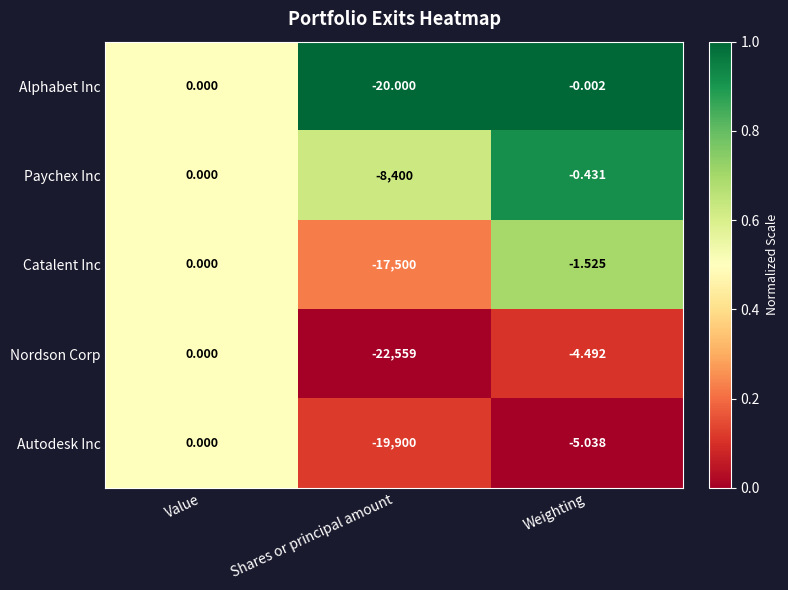

Rank the categories by Catalent Inc value from highest to lowest.

Value, Weighting, Shares or principal amount